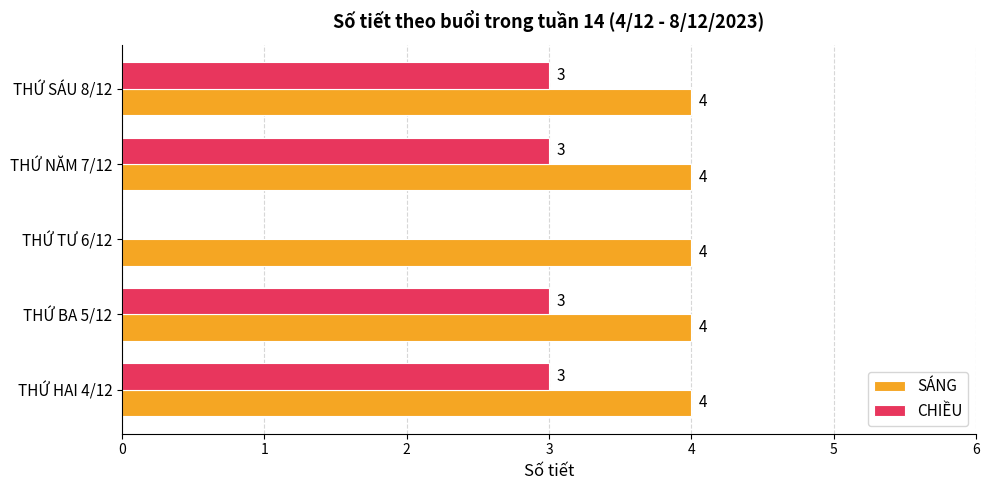

What is the highest value of the SÁNG series?

4